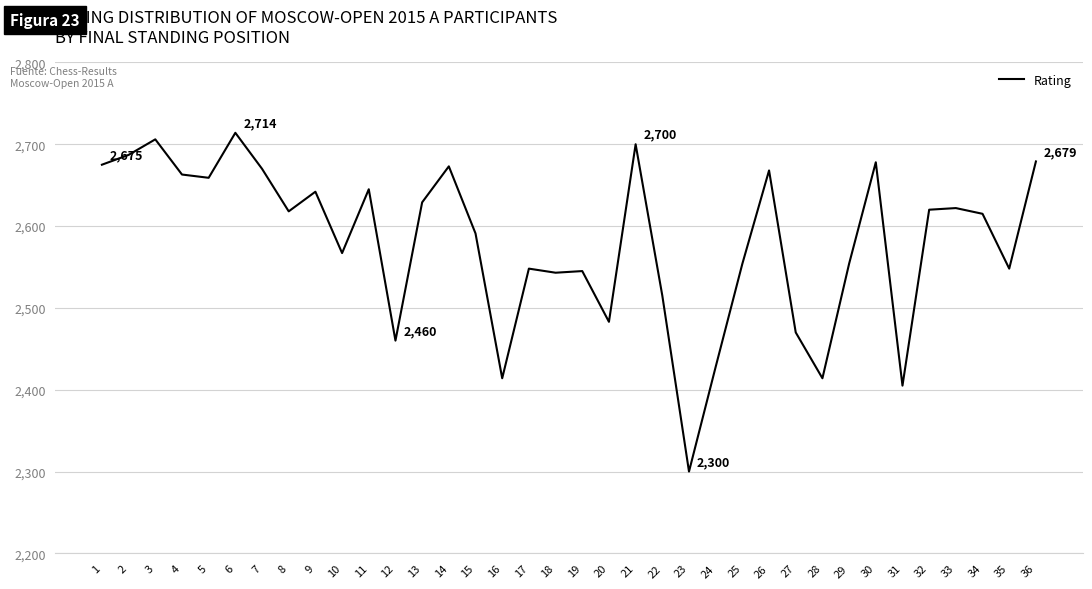

Which category has the lowest value across all series?

23